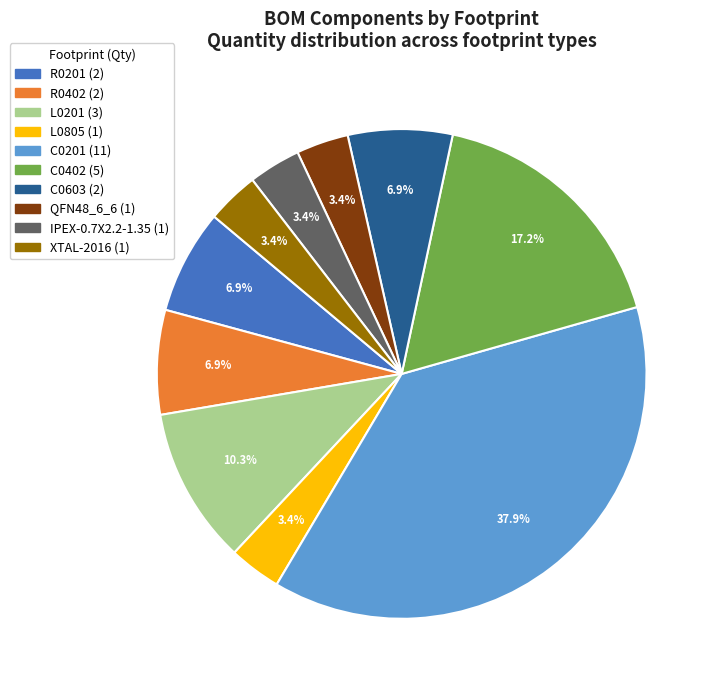

Does any single category account for the majority?

No